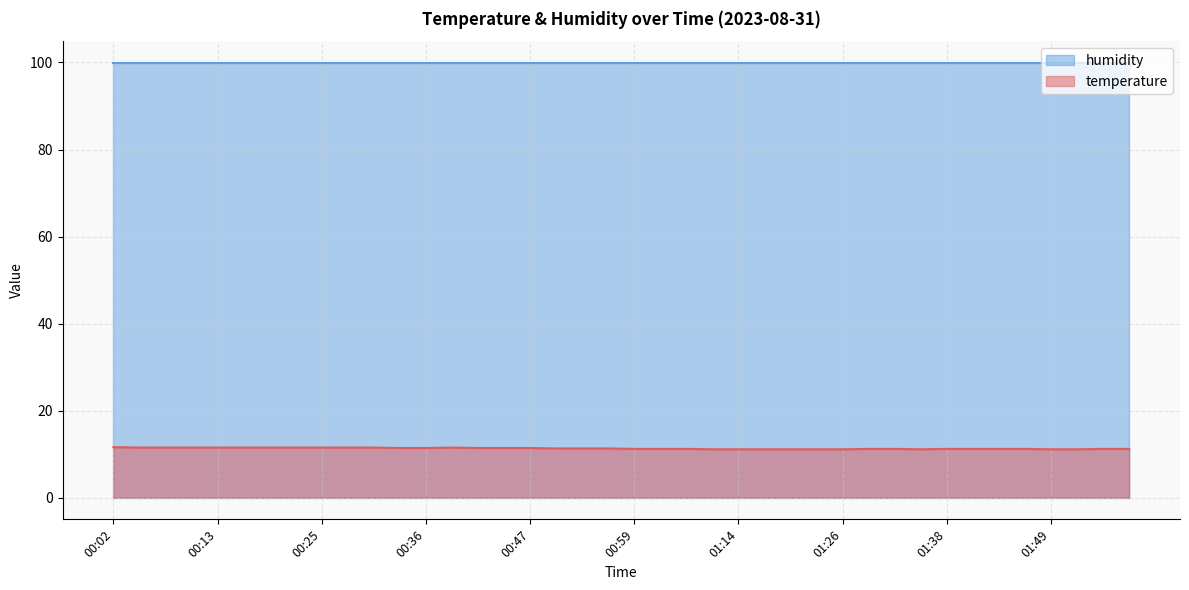

List the labels in order of value, largest first.

00:02, 00:05, 00:08, 00:10, 00:13, 00:16, 00:19, 00:22, 00:25, 00:27, 00:30, 00:39, 00:33, 00:36, 00:42, 00:45, 00:47, 00:50, 00:53, 00:56, 00:59, 01:02, 01:05, 01:29, 01:32, 01:38, 01:41, 01:43, 01:46, 01:55, 01:58, 01:08, 01:14, 01:17, 01:20, 01:23, 01:26, 01:35, 01:49, 01:52